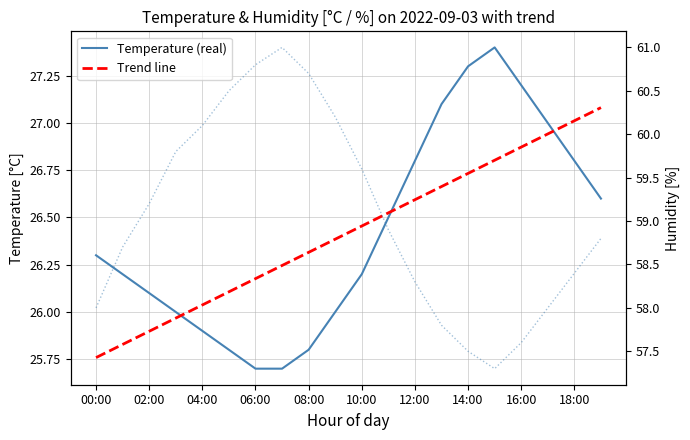

Reading right to left, list all the values displayed in this chart.

Temperature (real): 26.6	26.8	27.0	27.2	27.4	27.3	27.1	26.8	26.5	26.2	26.0	25.8	25.7	25.7	25.8	25.9	26.0	26.1	26.2	26.3
Trend line: 27.1	27.0	26.9	26.9	26.8	26.7	26.7	26.6	26.5	26.5	26.4	26.3	26.2	26.2	26.1	26.0	26.0	25.9	25.8	25.8
Humidity (real): 58.8	58.4	58.0	57.6	57.3	57.5	57.8	58.3	58.9	59.6	60.2	60.7	61.0	60.8	60.5	60.1	59.8	59.2	58.7	58.0